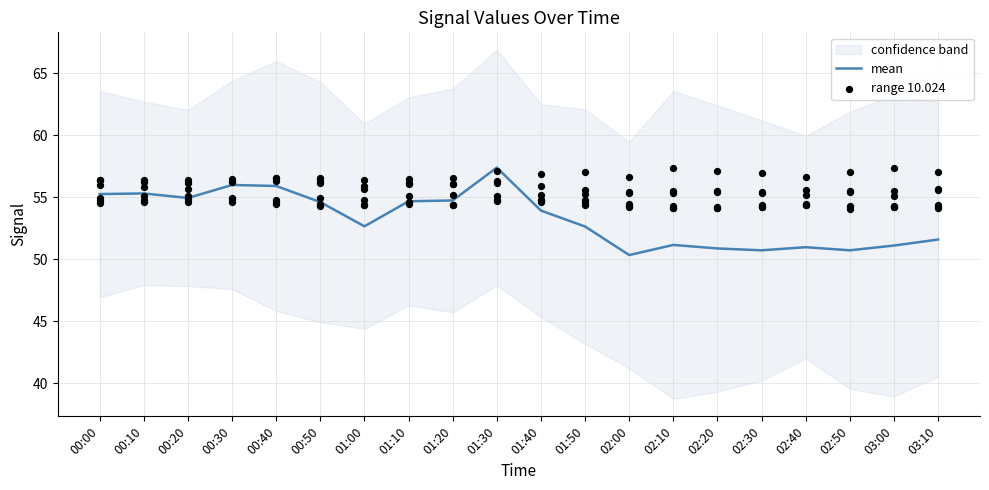

At how many categories does at least one series exceed 52?

20